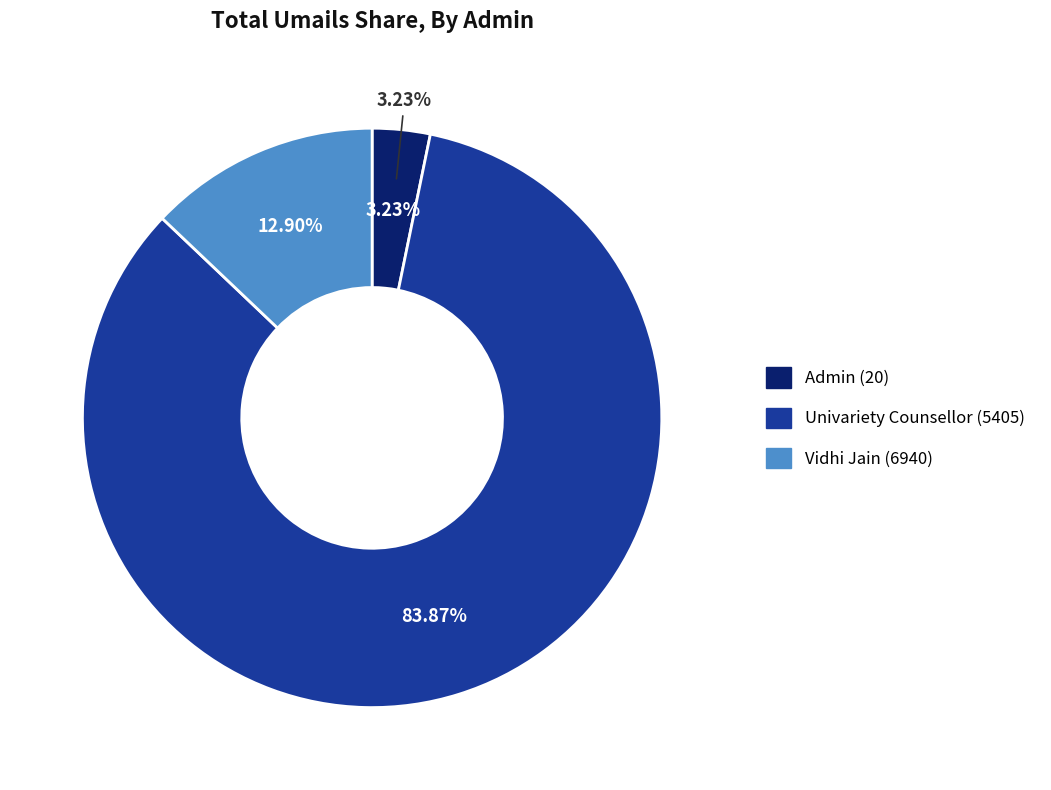

To the nearest percent, what is the average slice percentage?

33%